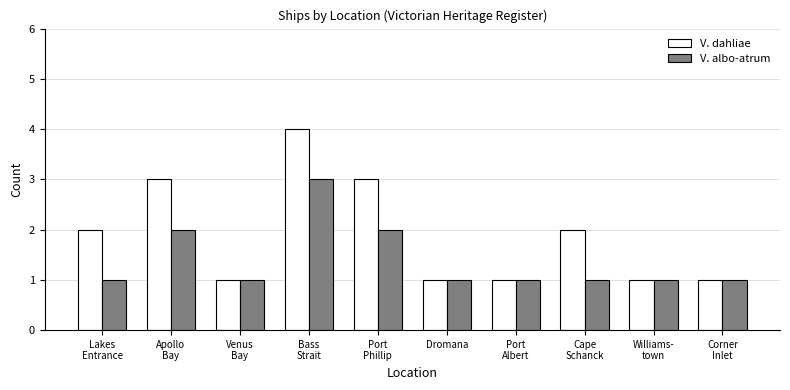

List the series in order of their overall mean, lowest first.

V. albo-atrum, V. dahliae